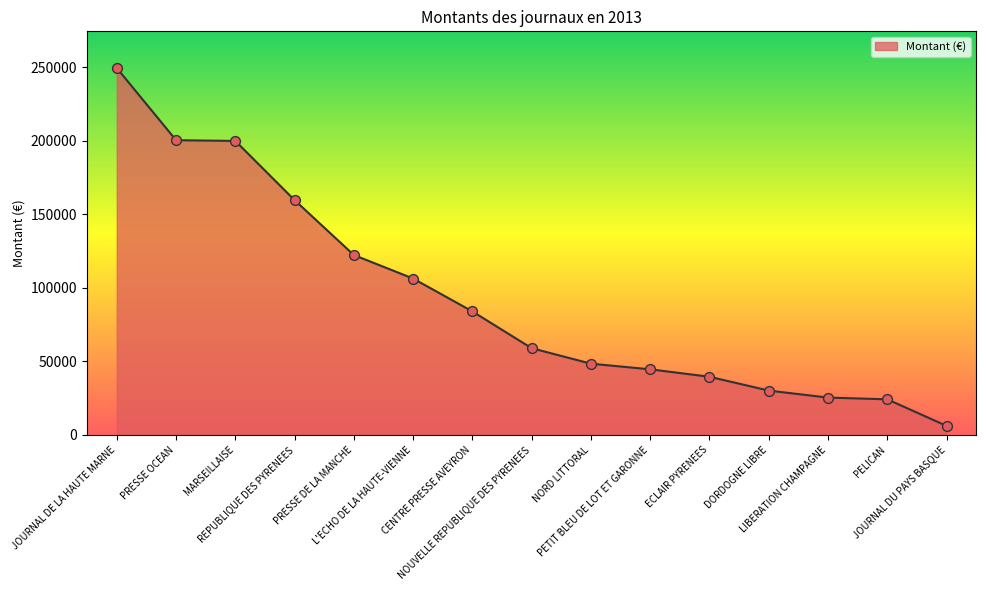

What is the change in value from PRESSE DE LA MANCHE to PETIT BLEU DE LOT ET GARONNE?

-77720